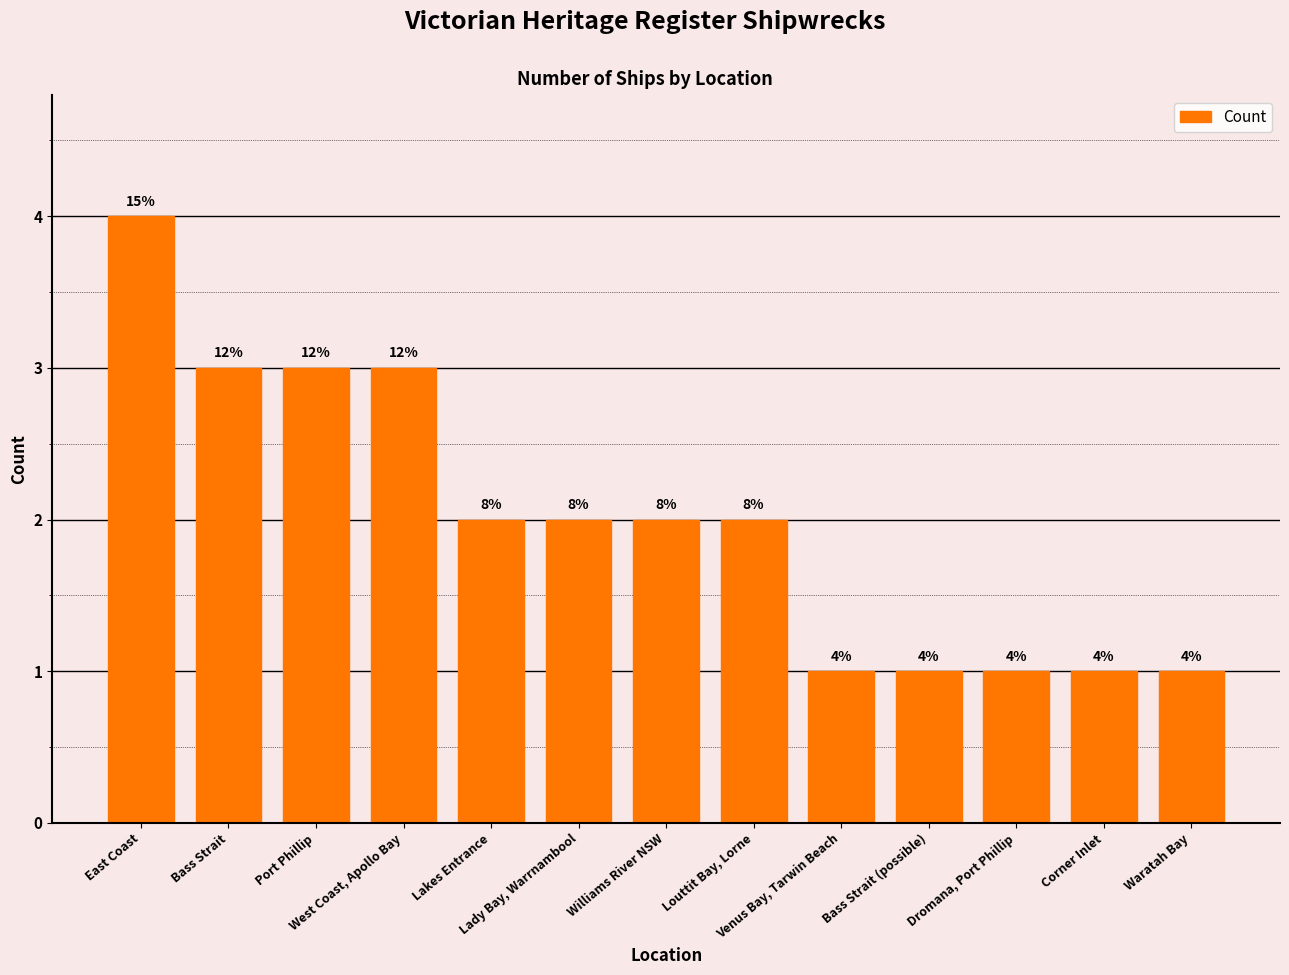

Are the bars horizontal?

No